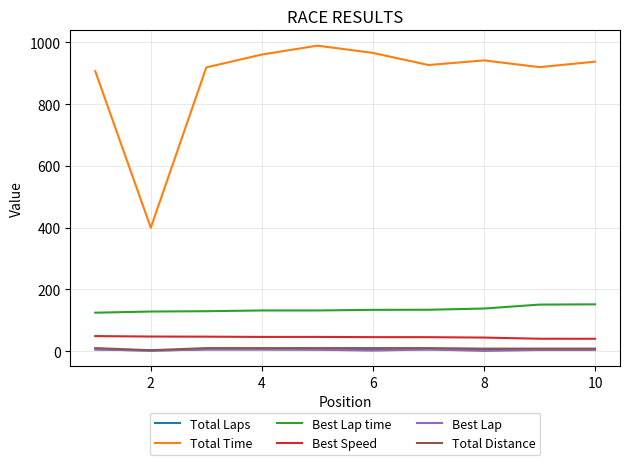

How many lines are shown in the chart?

6